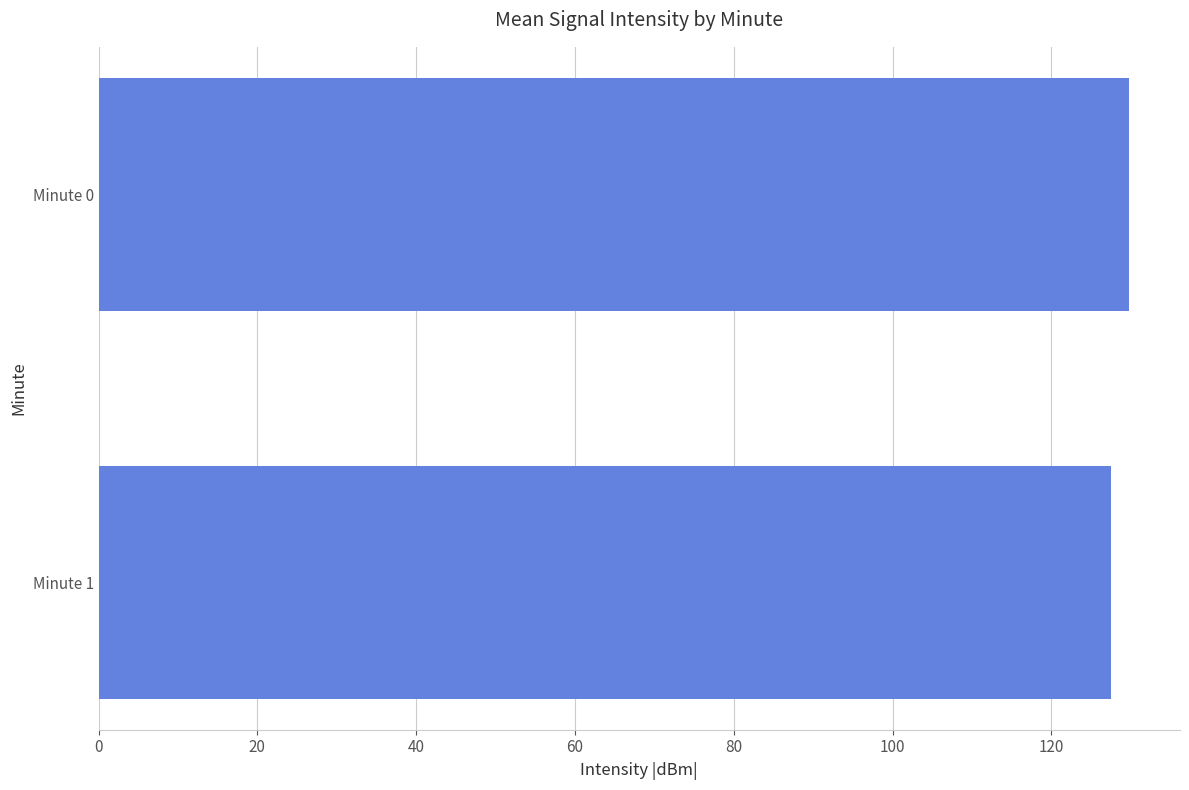

Reading top to bottom, list all the values displayed in this chart.

129.7	127.5